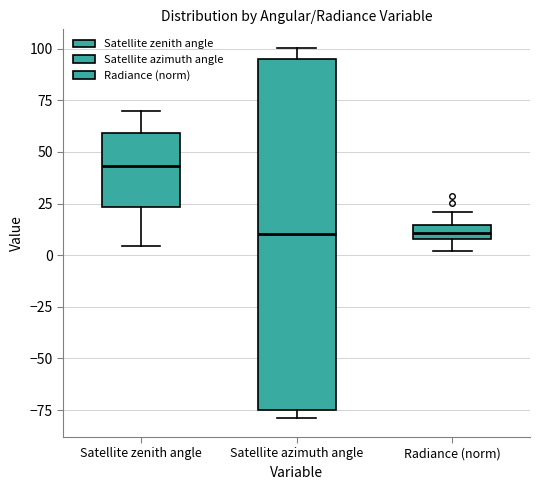

Where does the median line of the box for Satellite azimuth angle sit on the y-axis? The values are not printed on the chart, so give them approximately, as read against the axis.

10